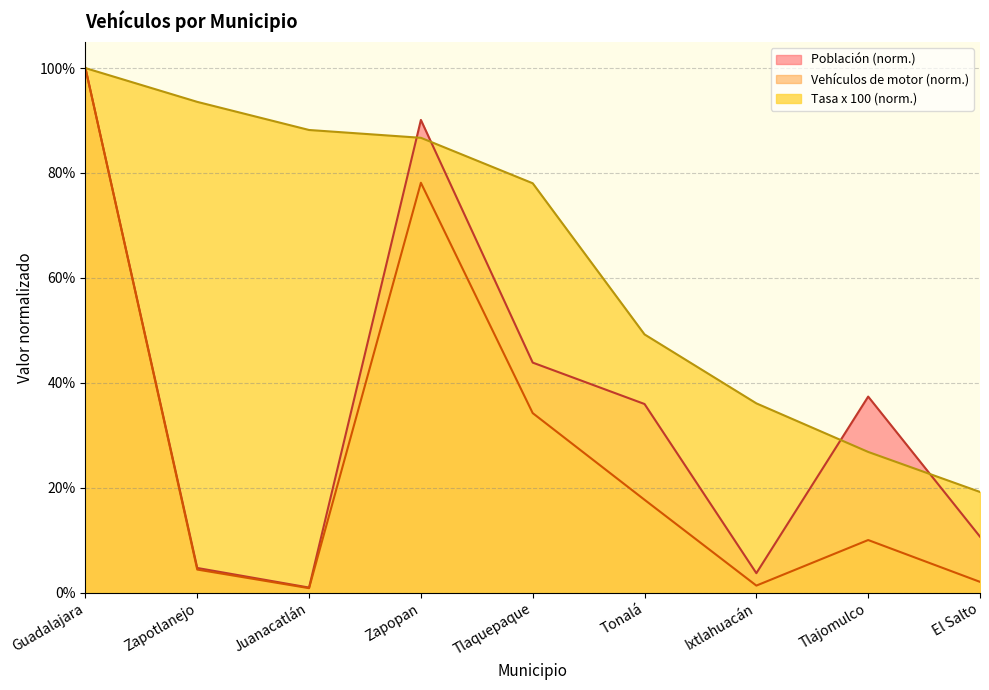

Which category has the highest value in the Población series?

Guadalajara